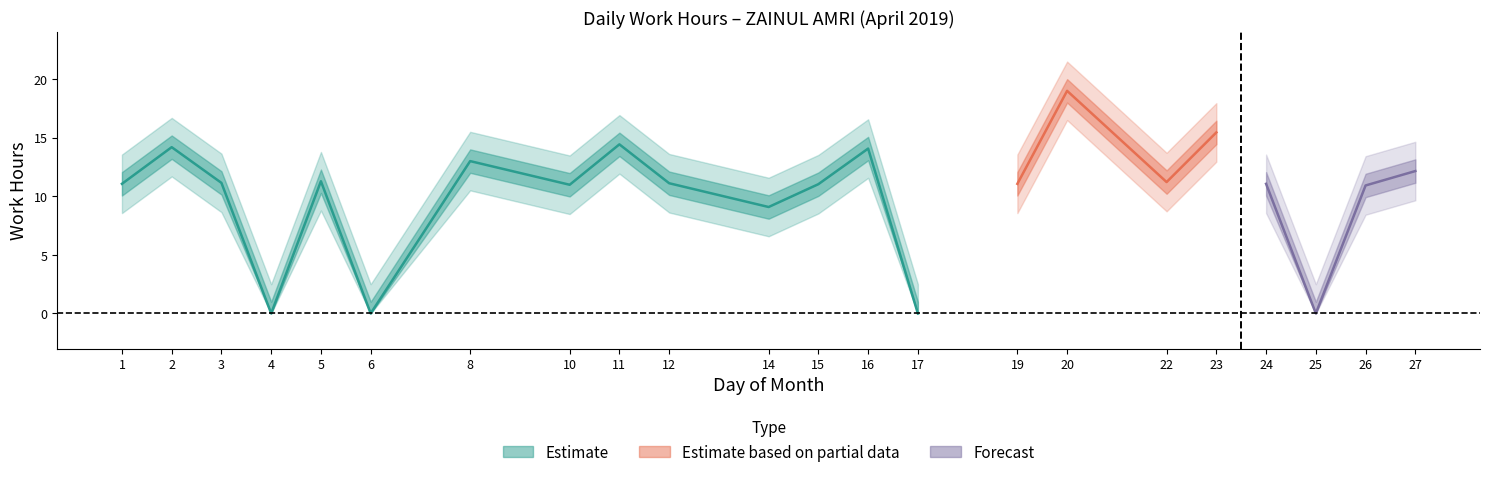

True or false: the data has more than 1 interior local peaks.

True